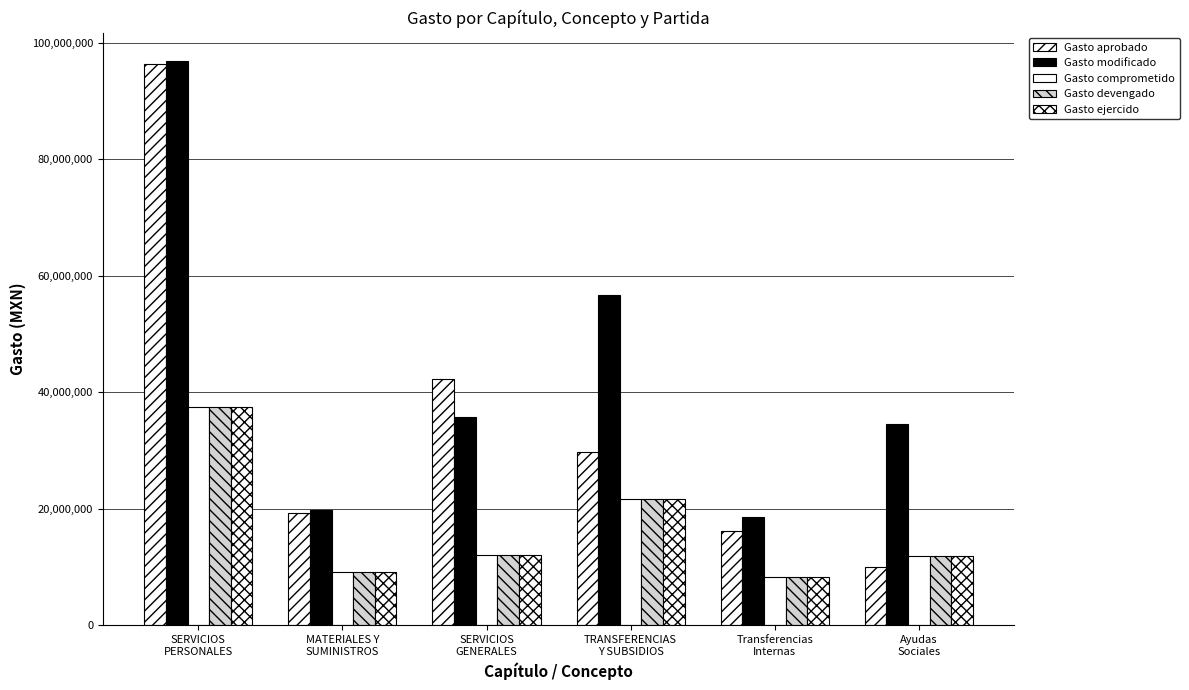

How many distinct data groups are displayed?

5